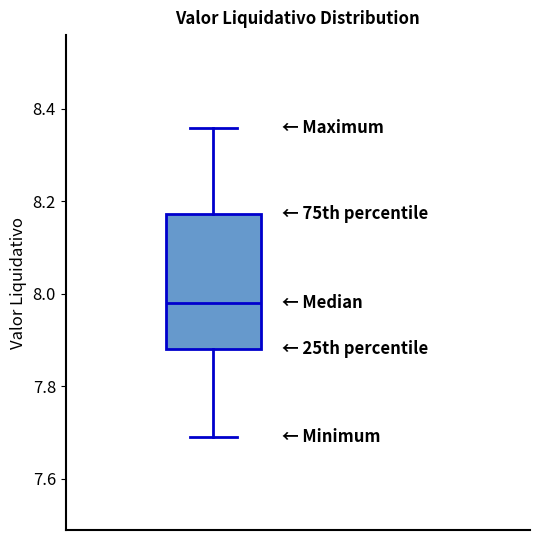

Read this box plot against the y-axis: the position of the median line, the range covered by the box, and the ends of both whiskers. The values are not printed on the chart, so give them approximately, as read against the axis.

median 7.98, box 7.88 to 8.18, whiskers 7.68 to 8.36